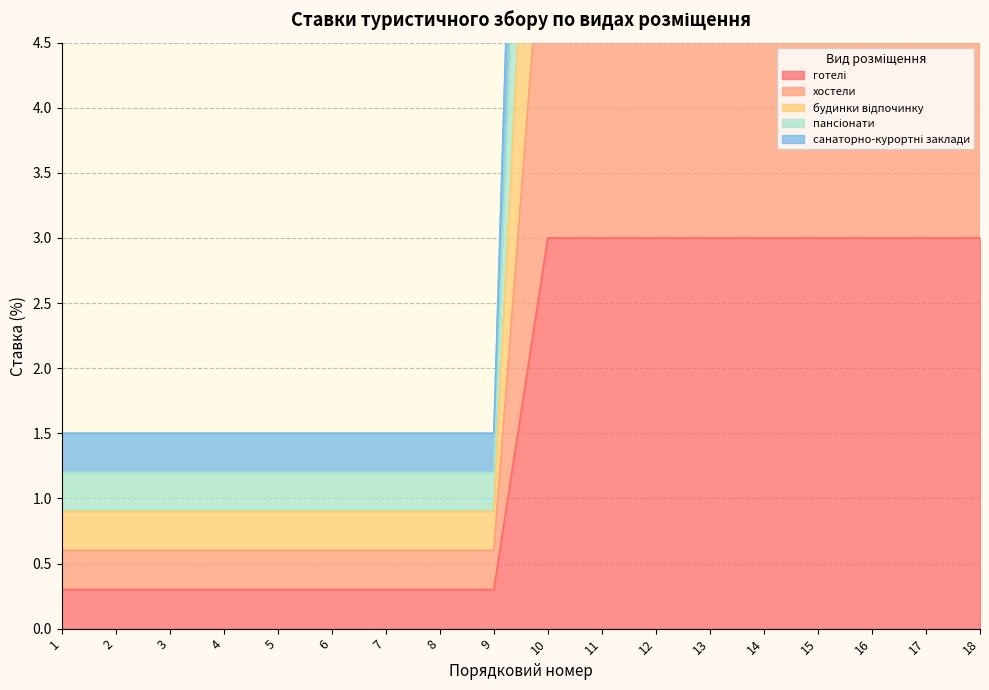

Rank the series at 17 from highest to lowest value.

пансіонати, будинки відпочинку, санаторно-курортні заклади, хостели, готелі